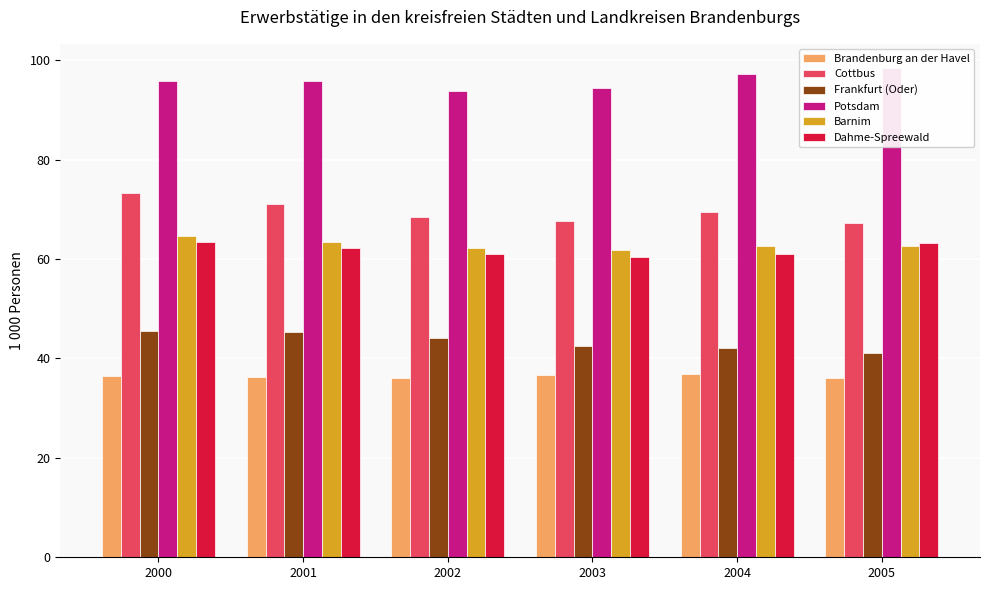

How many bars are there in each group?

6